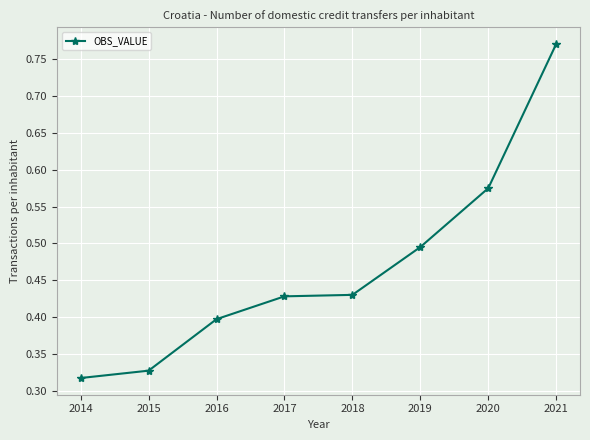

True or false: the data shows 0.6 at 2016.

False